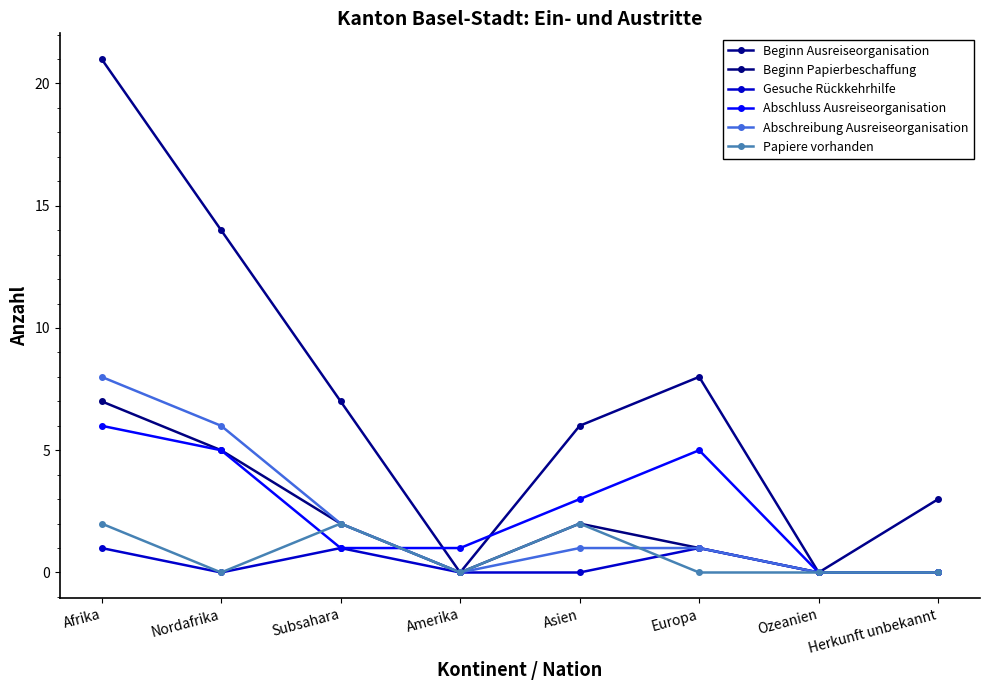

Which series has the largest total across all categories?

Beginn Ausreiseorganisation